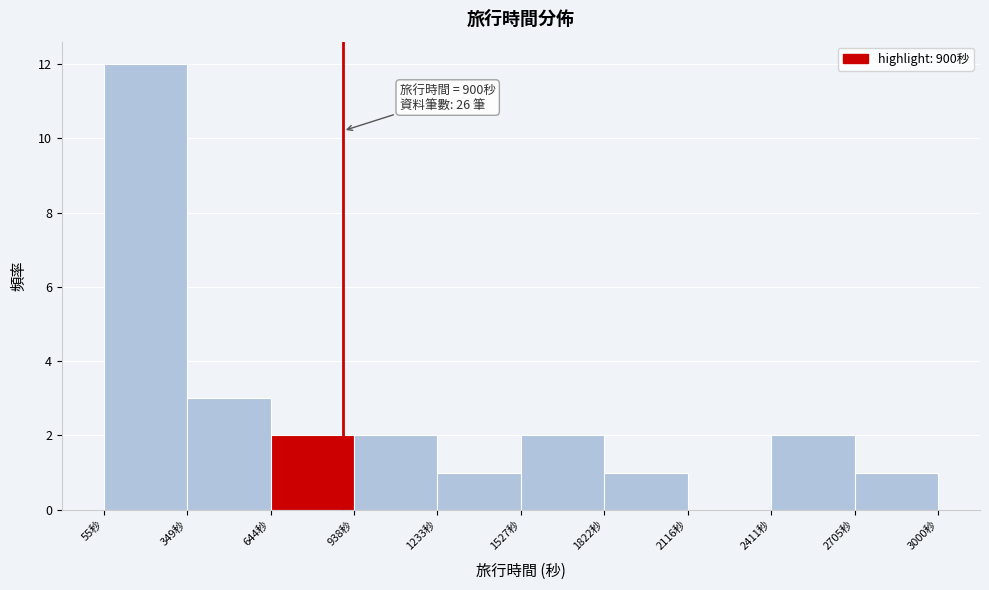

Which range on the x-axis has the tallest bar?

50 to 350